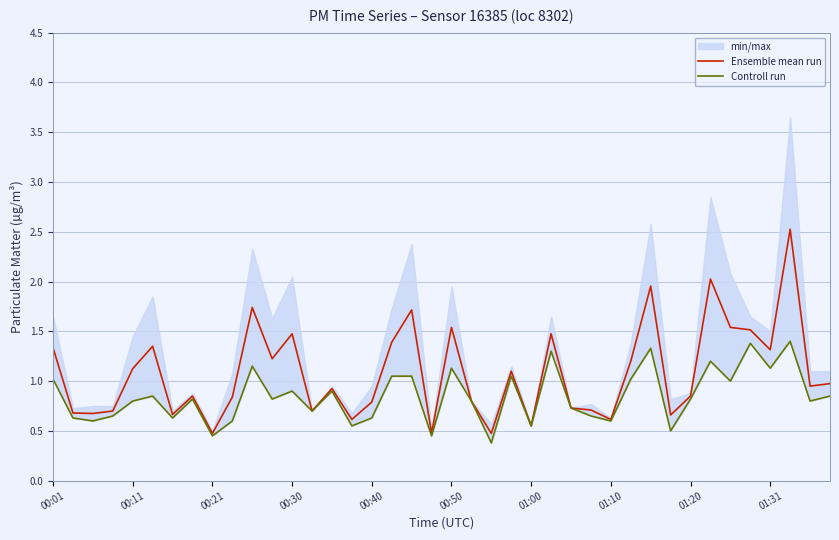

Reading left to right, what are all the values shown in this chart?

Ensemble mean run: 1.3	0.7	0.7	0.7	1.1	1.4	0.7	0.8	0.5	0.8	1.7	1.2	1.5	0.7	0.9	0.6	0.8	1.4	1.7	0.5	1.5	0.8	0.5	1.1	0.6	1.5	0.7	0.7	0.6	1.2	2.0	0.7	0.8	2.0	1.5	1.5	1.3	2.5	1.0	1.0
Controll run: 1.0	0.6	0.6	0.7	0.8	0.8	0.6	0.8	0.5	0.6	1.1	0.8	0.9	0.7	0.9	0.6	0.6	1.1	1.1	0.5	1.1	0.8	0.4	1.1	0.6	1.3	0.7	0.7	0.6	1.0	1.3	0.5	0.8	1.2	1.0	1.4	1.1	1.4	0.8	0.8